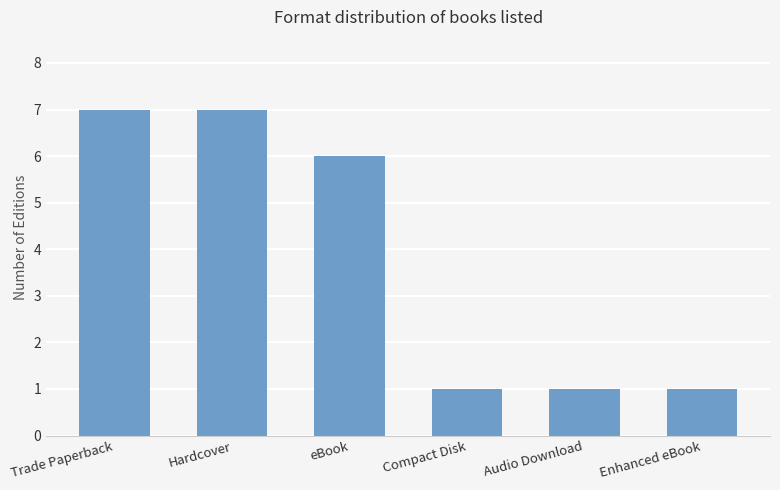

The value at Hardcover is 7. True or false?

True